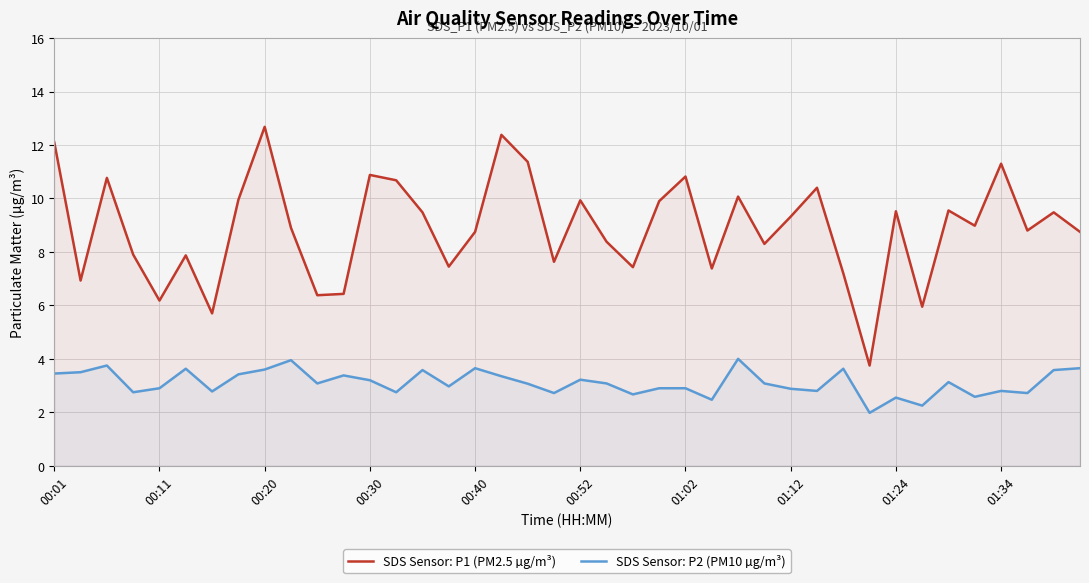

The SDS Sensor: P2 (PM10 µg/m³) series shows 3.2 at 00:52. True or false?

True